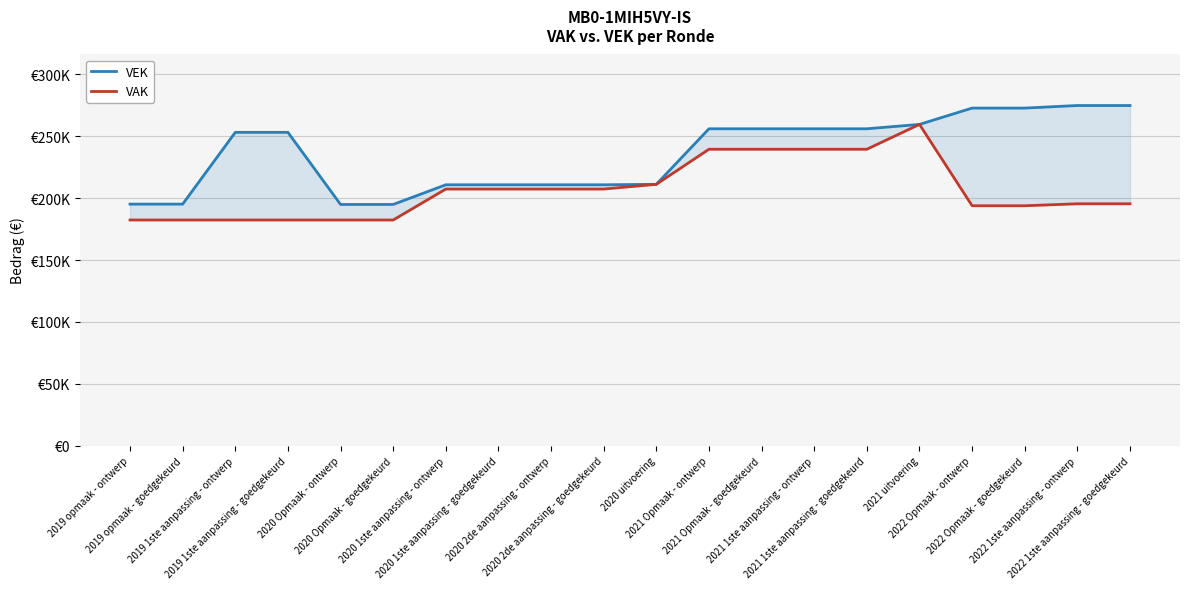

How many data points in VAK are above 207339?

6